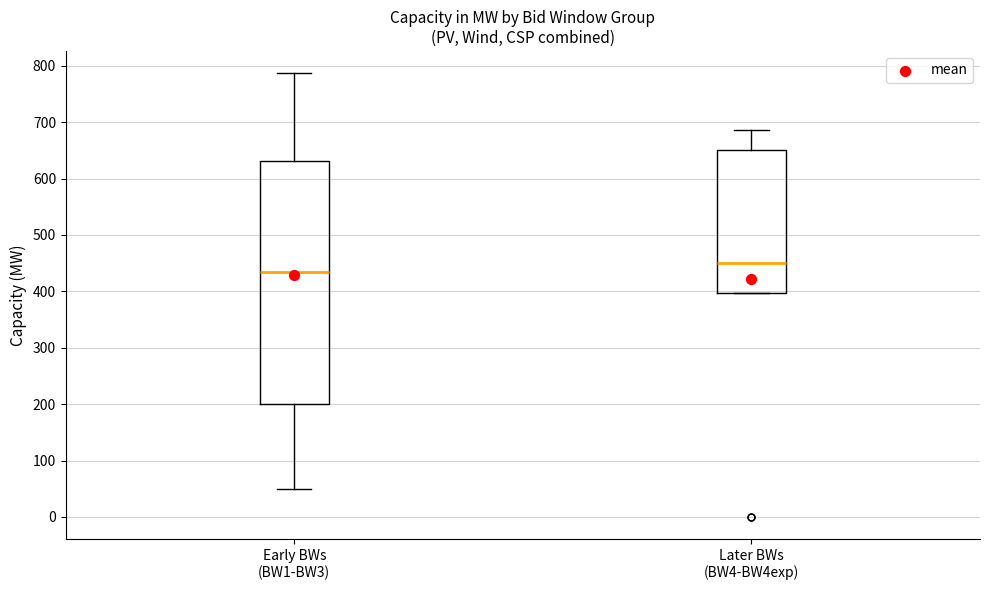

Reading left to right, transcribe this box plot: for each box, give where its median line is, the range the box spans, and where its two whiskers end, as read against the y-axis. The values are not printed on the chart, so give them approximately, as read against the axis.

Early BWs (BW1-BW3): median 440, box 200 to 630, whiskers 50 to 790
Later BWs (BW4-BW4exp): median 450, box 400 to 650, whiskers 400 to 690